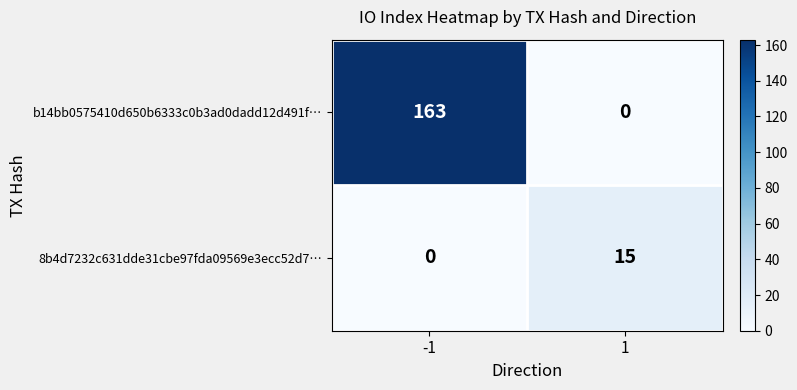

What is the total value across all series at -1?

163